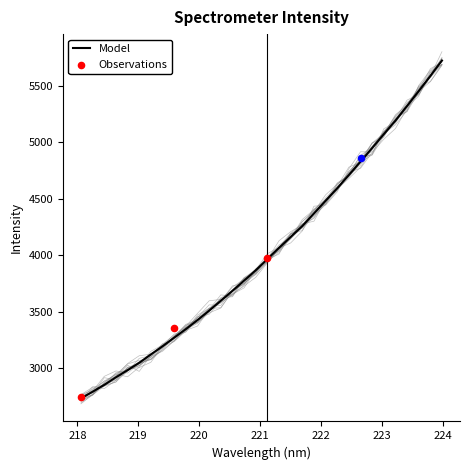

Approximately how many times larger is the value at 219.9712 compared to 218.2508?

1.2